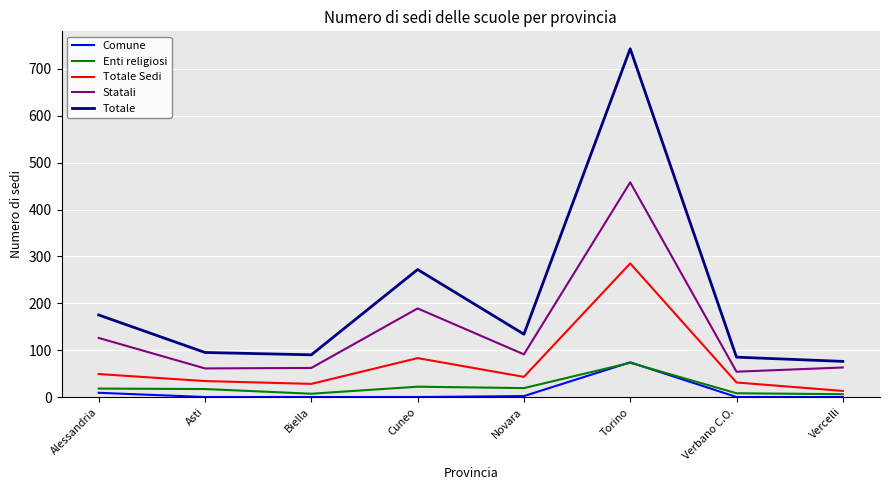

Does the chart display data point markers on the line(s)?

No